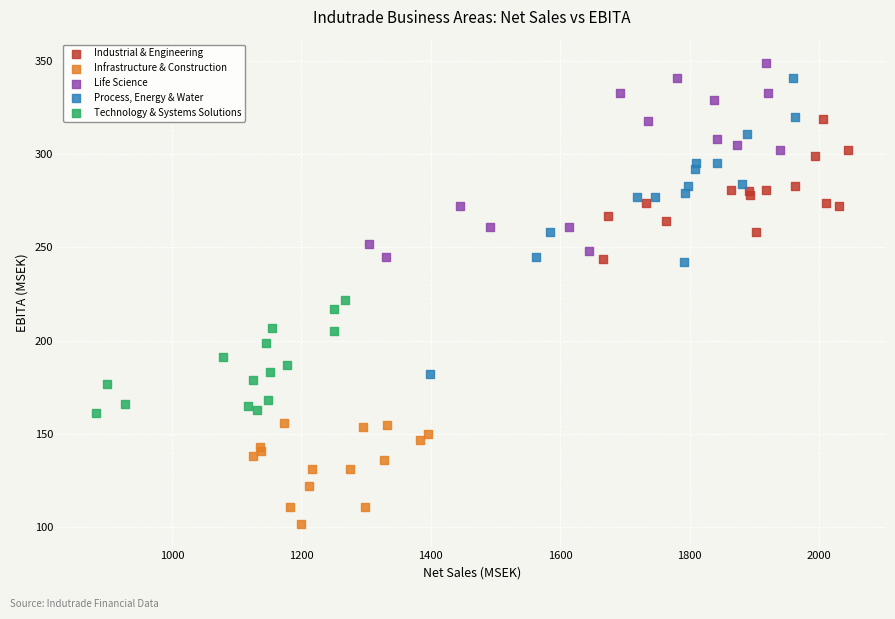

Which series has the largest Y range (max minus min)?

Process, Energy & Water